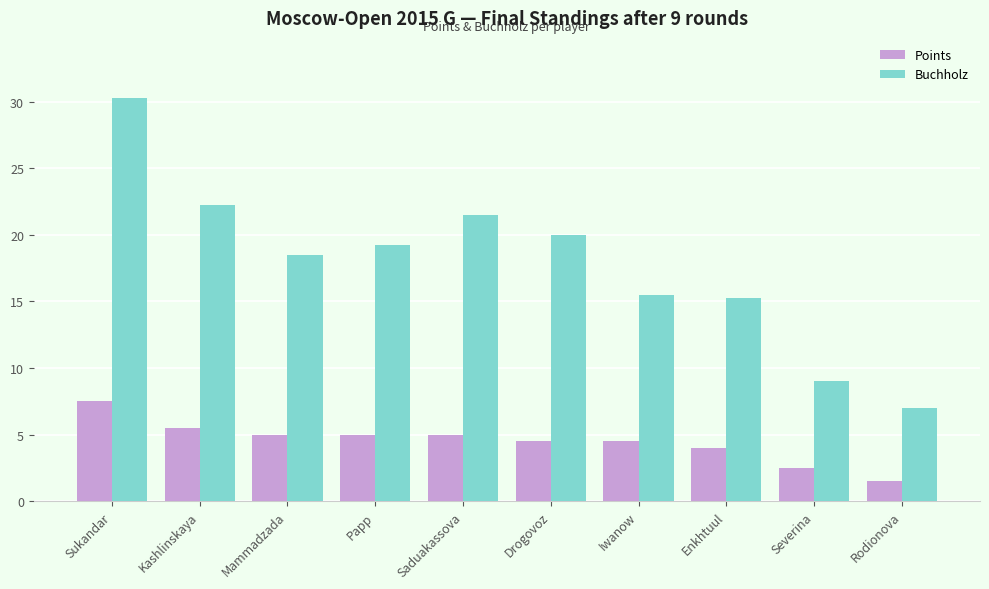

At how many categories does at least one series exceed 17?

6